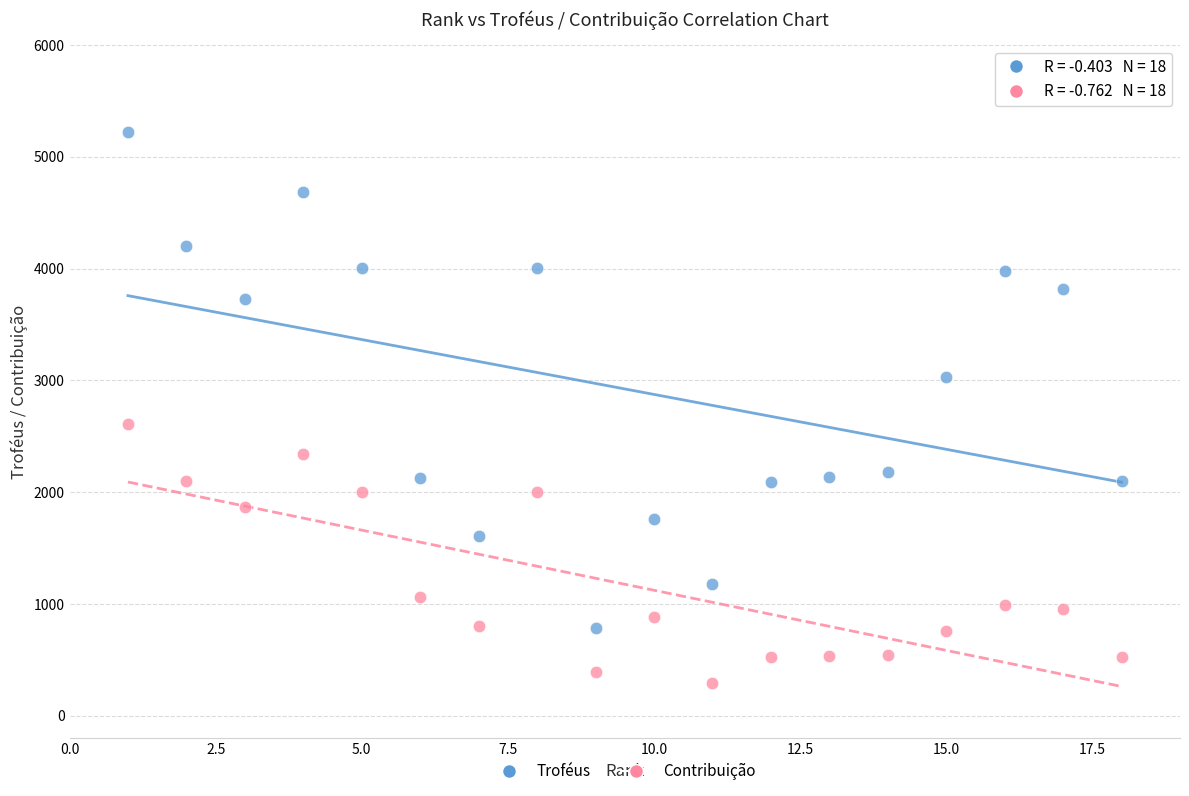

Which series contains the highest Y value?

Troféus